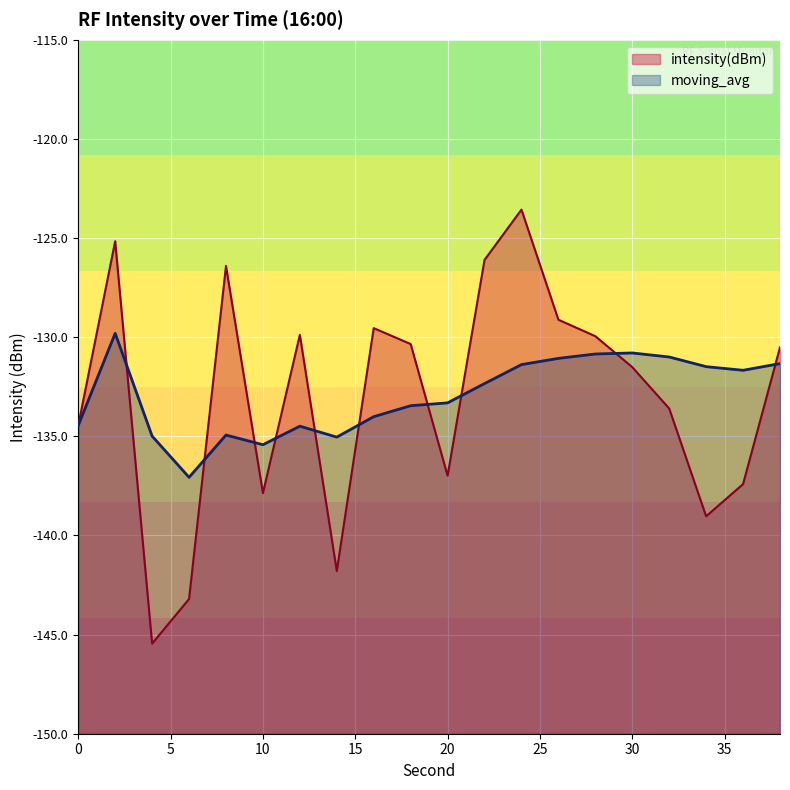

Reading left to right, list all the values displayed in this chart.

intensity(dBm): -134.5	-125.2	-145.5	-143.2	-126.4	-137.9	-129.9	-141.8	-129.5	-130.3	-137.0	-126.1	-123.6	-129.1	-129.9	-131.5	-133.6	-139.0	-137.4	-130.5
moving_avg: -134.5	-129.8	-135.0	-137.1	-134.9	-135.4	-134.5	-135.0	-134.0	-133.5	-133.3	-132.3	-131.4	-131.1	-130.8	-130.8	-131.0	-131.5	-131.7	-131.3